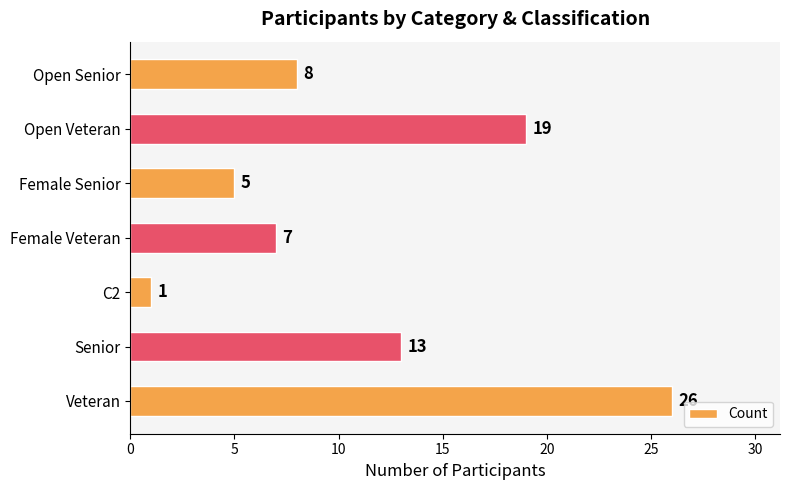

True or false: the data shows 12 at Open Veteran.

False